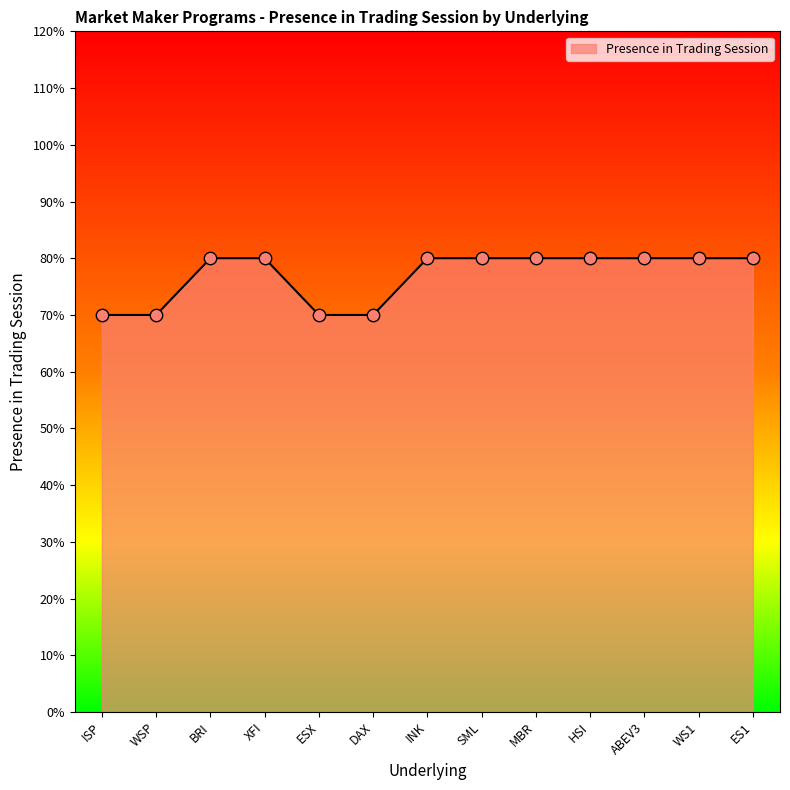

What is the change in value from WSP to ES1?

+0.1